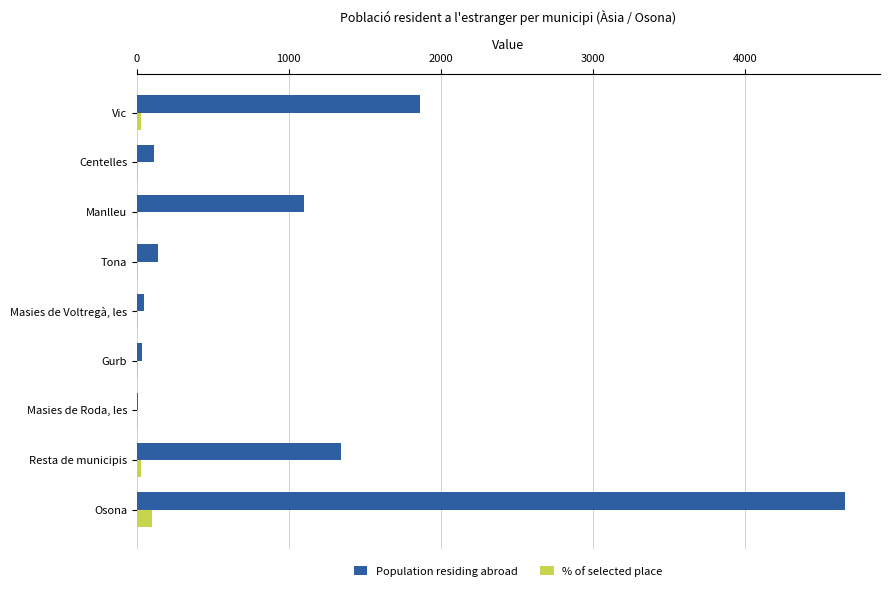

Which series changed the most between Gurb and Resta de municipis?

Population residing abroad